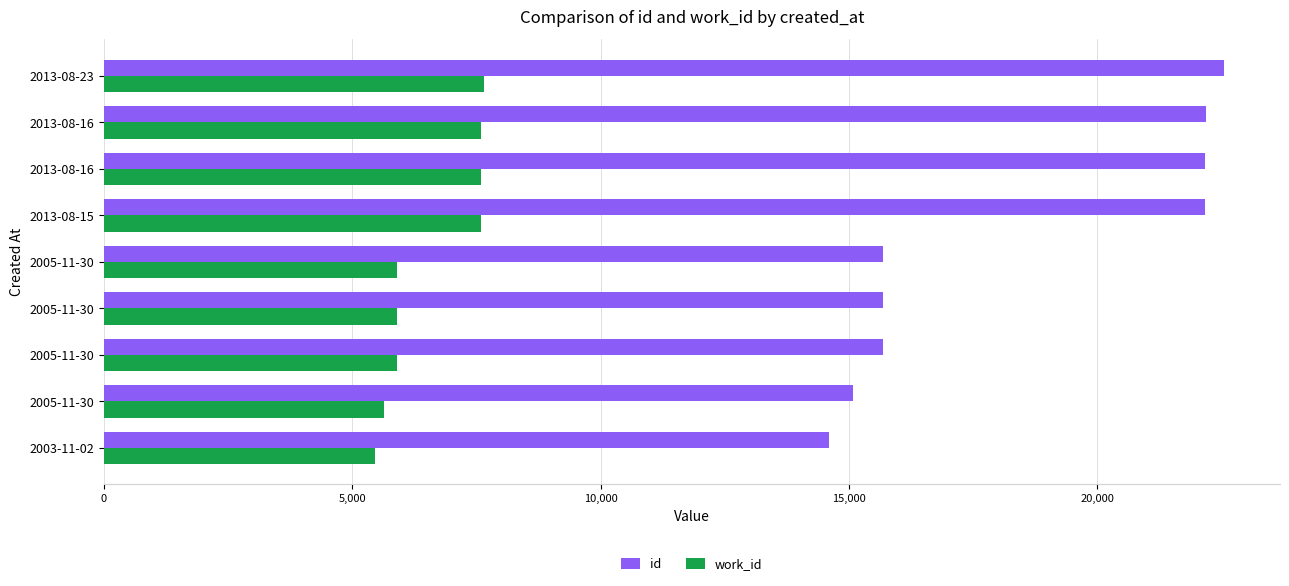

Reading right to left, list all the values displayed in this chart.

id: 22547	22180	22169	22166	15690	15689	15688	15081	14601
work_id: 7646	7590	7588	7586	5905	5905	5905	5643	5459